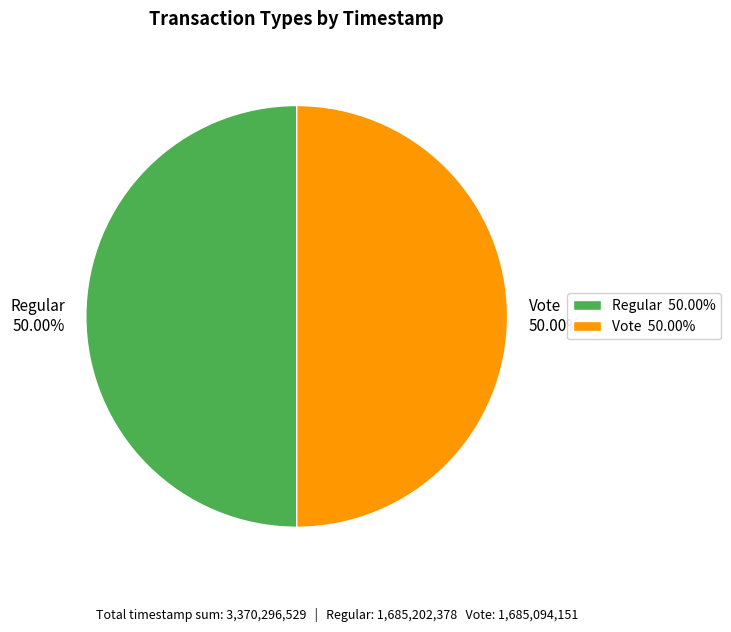

Count the number of slices in the pie.

2